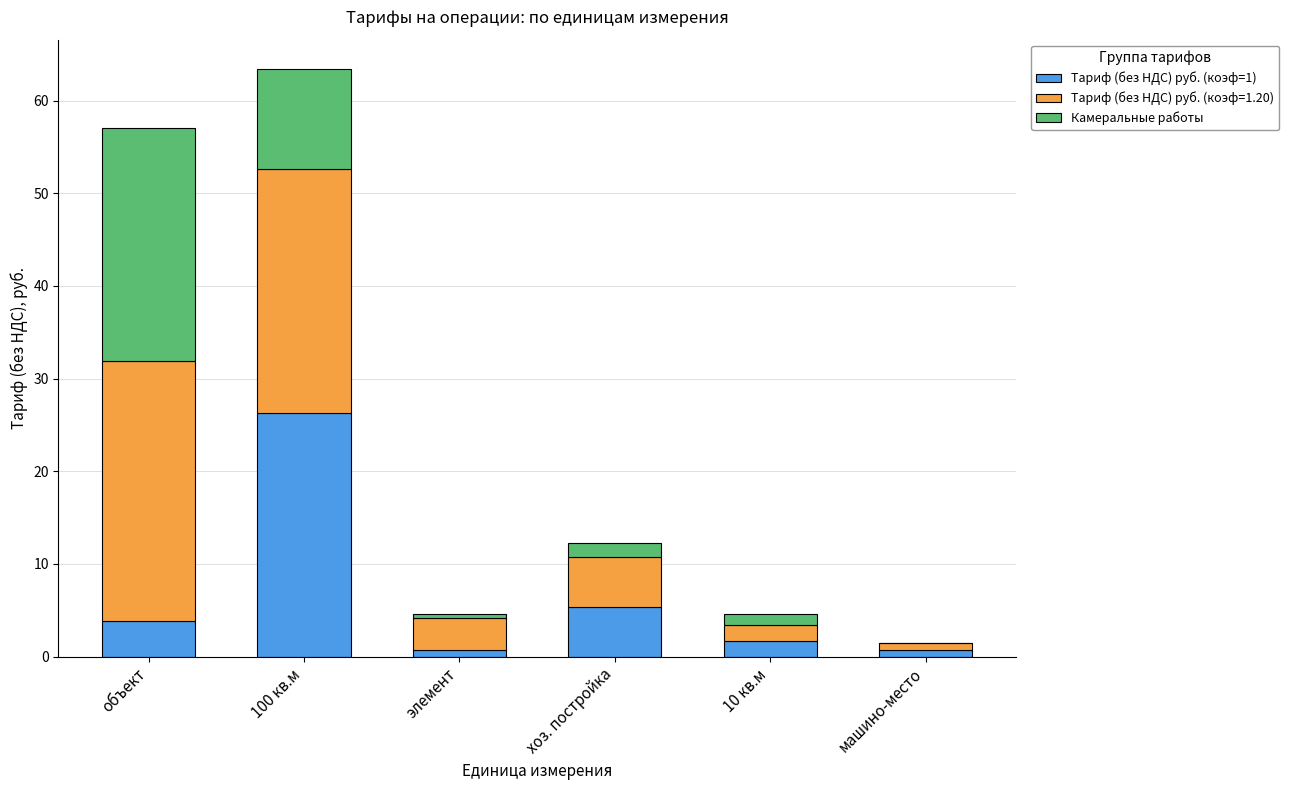

The value of Тариф (без НДС) руб. (коэф=1) at хоз. постройка is 5.4. True or false?

True